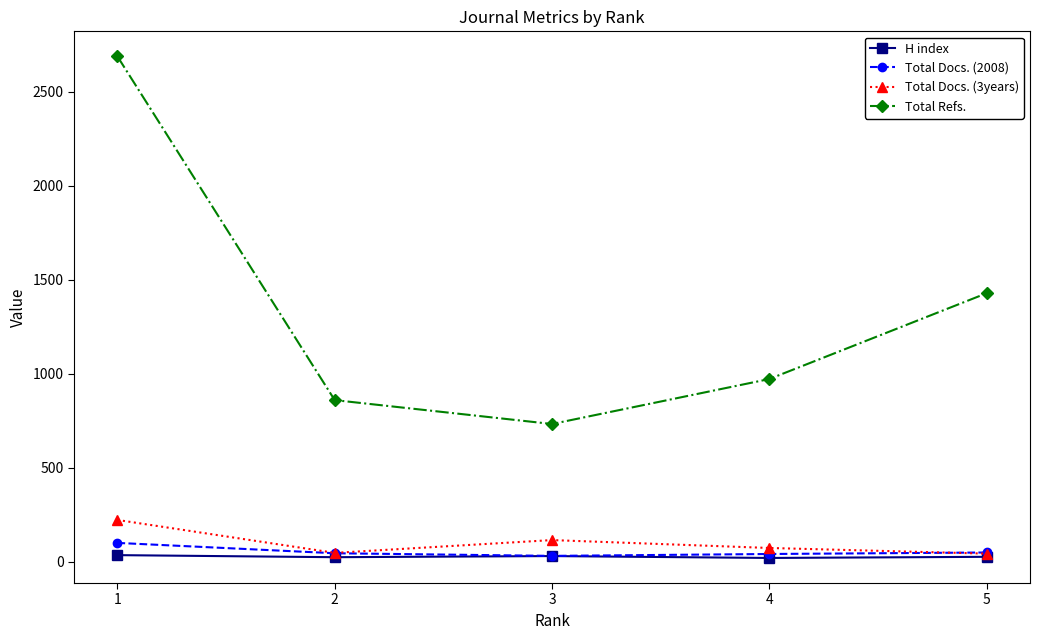

At which label does Total Docs. (3years) first exceed 74?

1